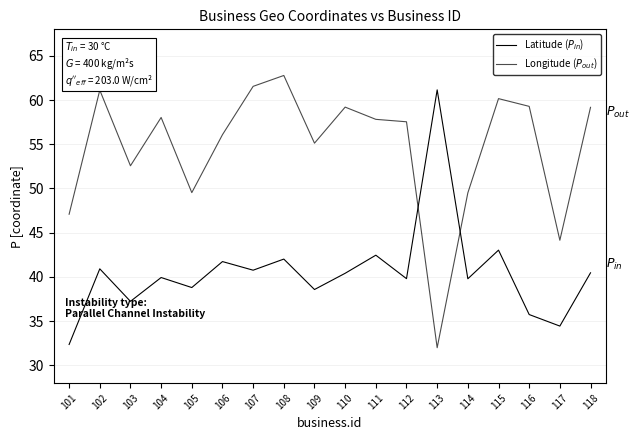

How many lines are shown in the chart?

2